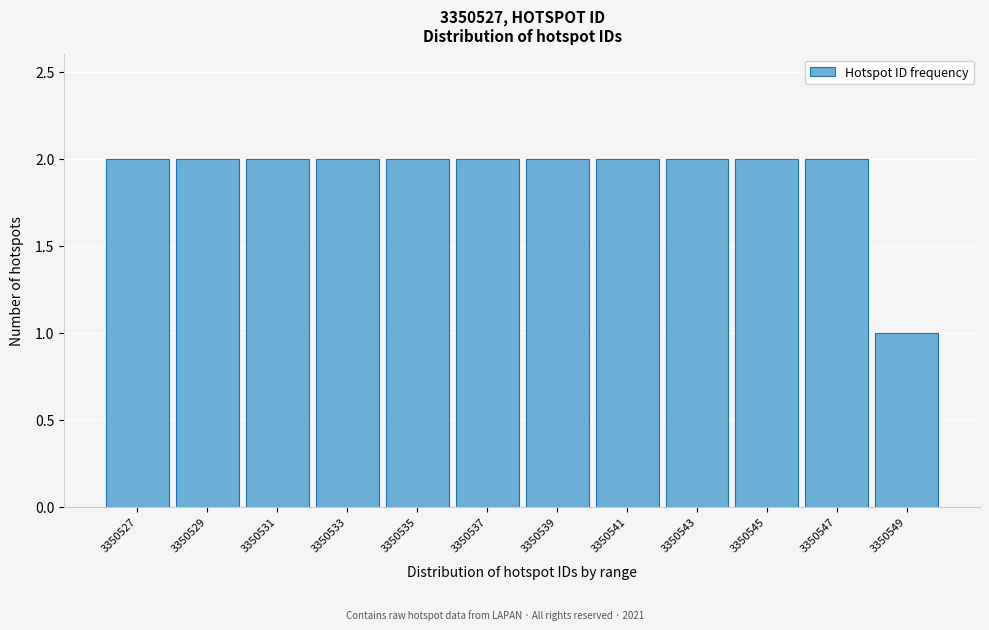

Reading left to right, transcribe all the data shown in this chart.

3350527=2	3350529=2	3350531=2	3350533=2	3350535=2	3350537=2	3350539=2	3350541=2	3350543=2	3350545=2	3350547=2	3350549=1